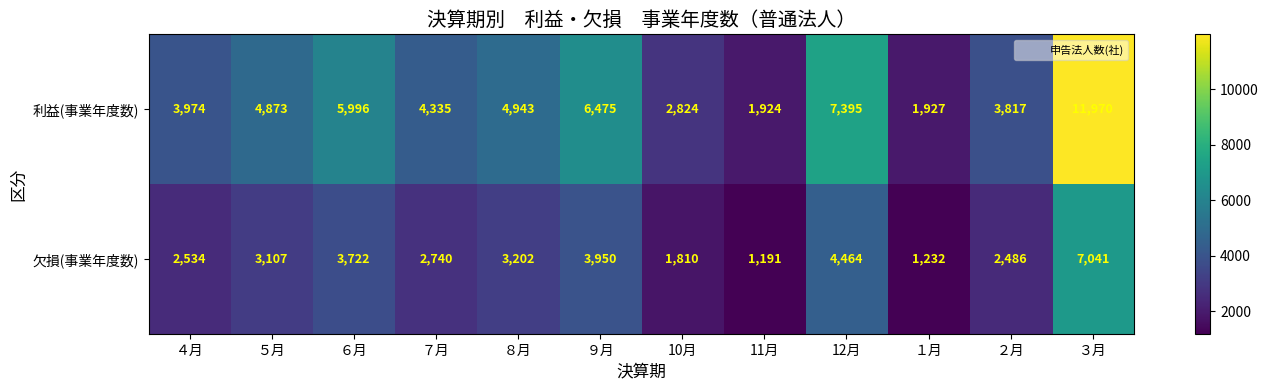

At ２月, list the series in order from largest to smallest.

利益(事業年度数), 欠損(事業年度数)